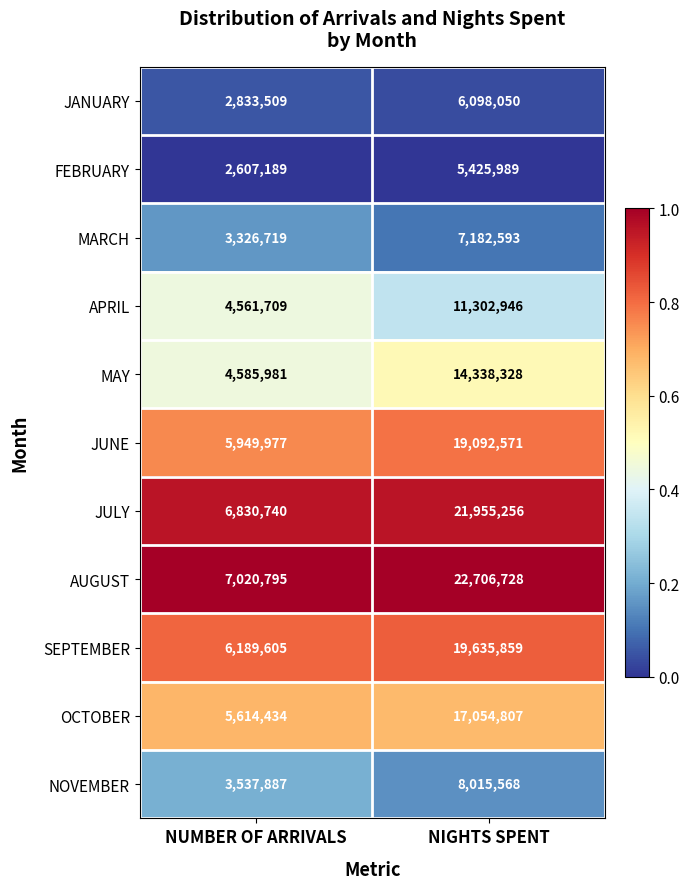

What is the total value across all series at NIGHTS SPENT?

152808695